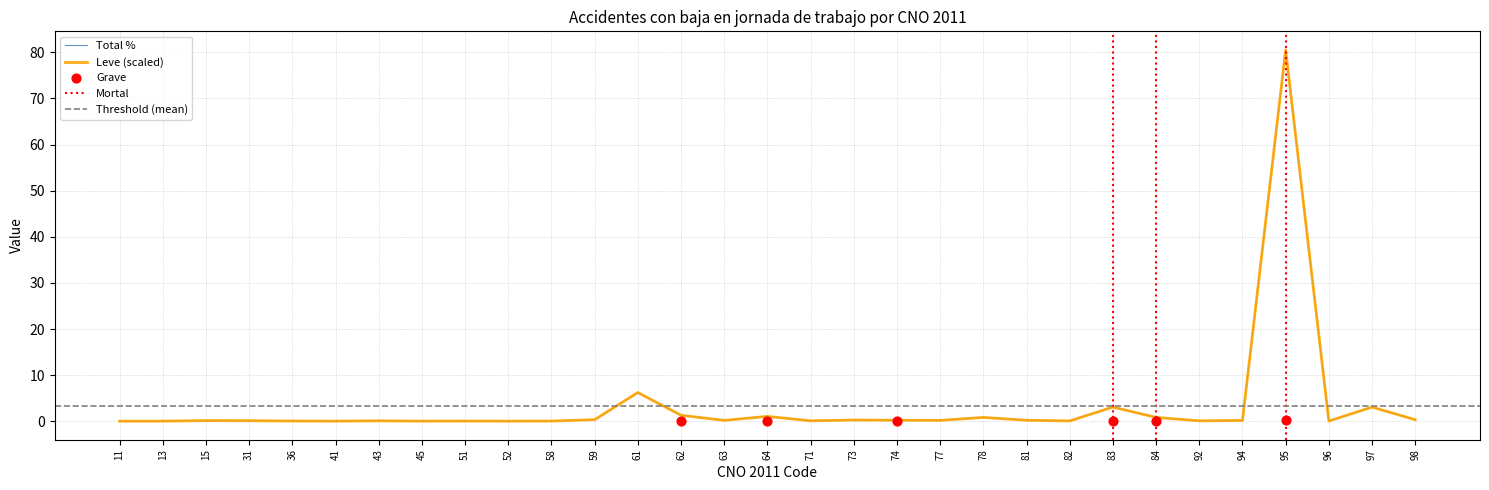

Which series has the largest total across all categories?

Total %